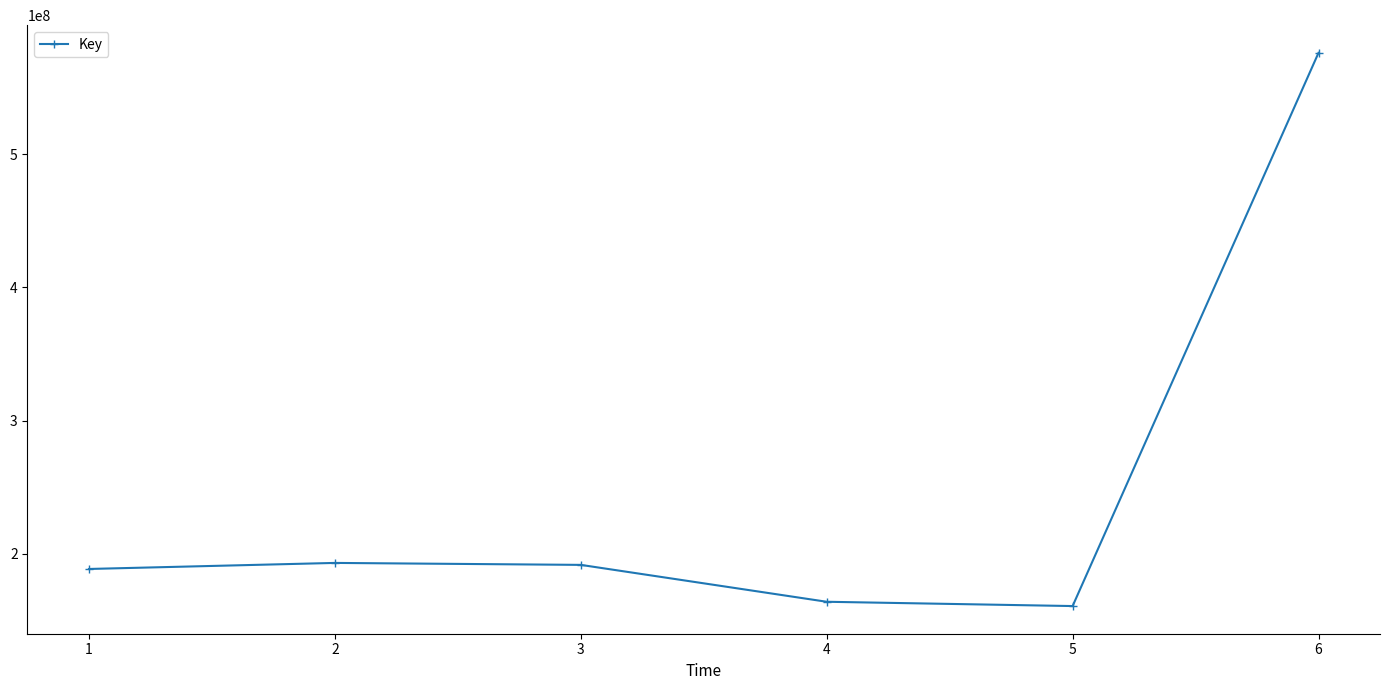

What is the value of the 4th point from the left?

163918746